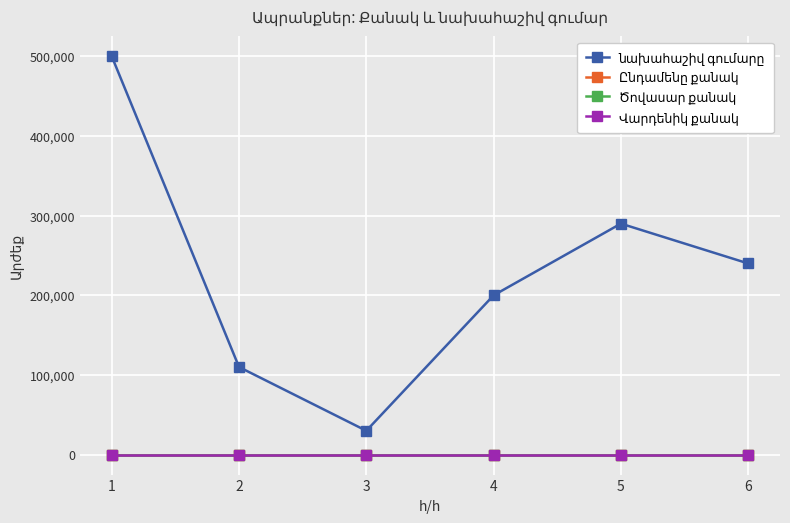

What is the total value across all series at 1?

500004